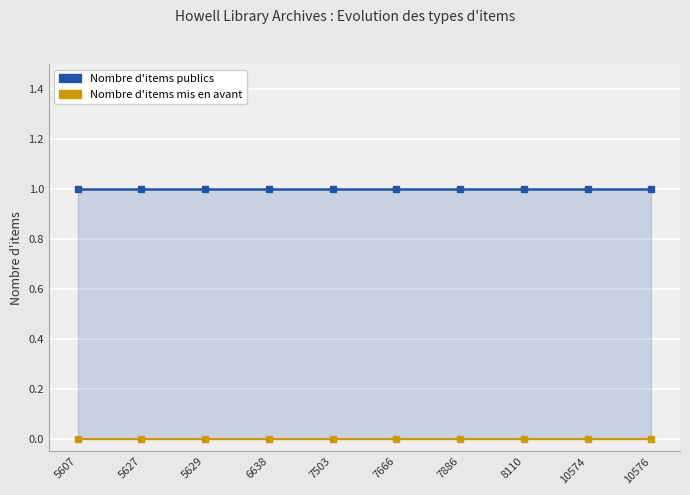

True or false: featured has more than 1 points higher than both neighbors.

False